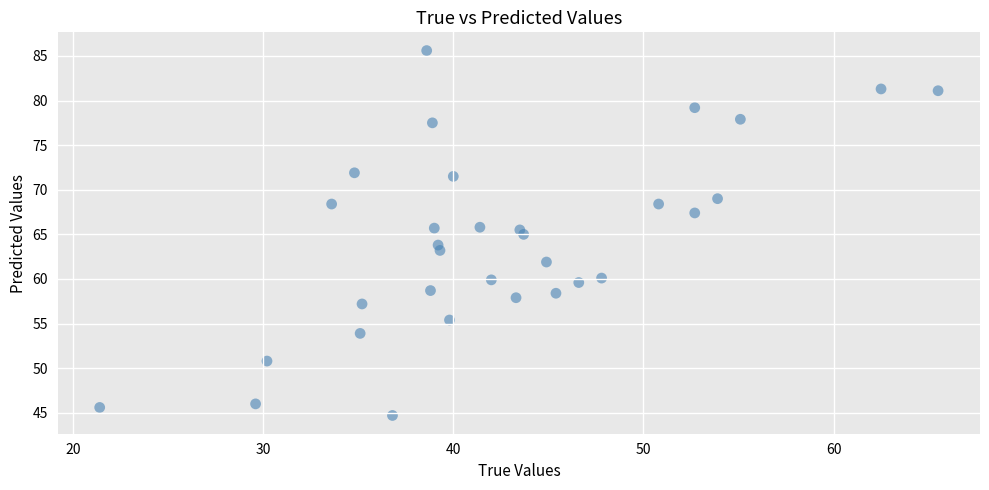

What is the range of Y values (max minus min)?

40.9